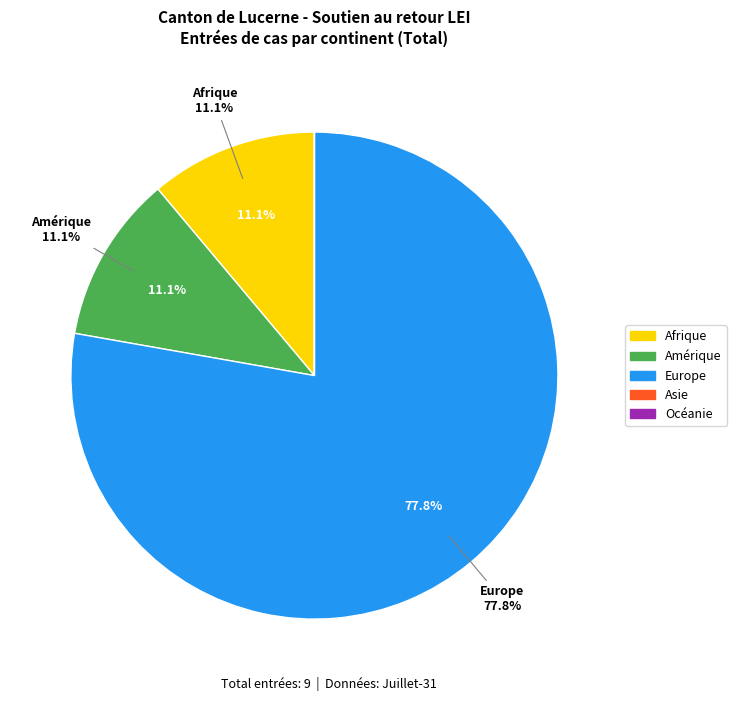

To the nearest percent, what is the average slice percentage?

20%